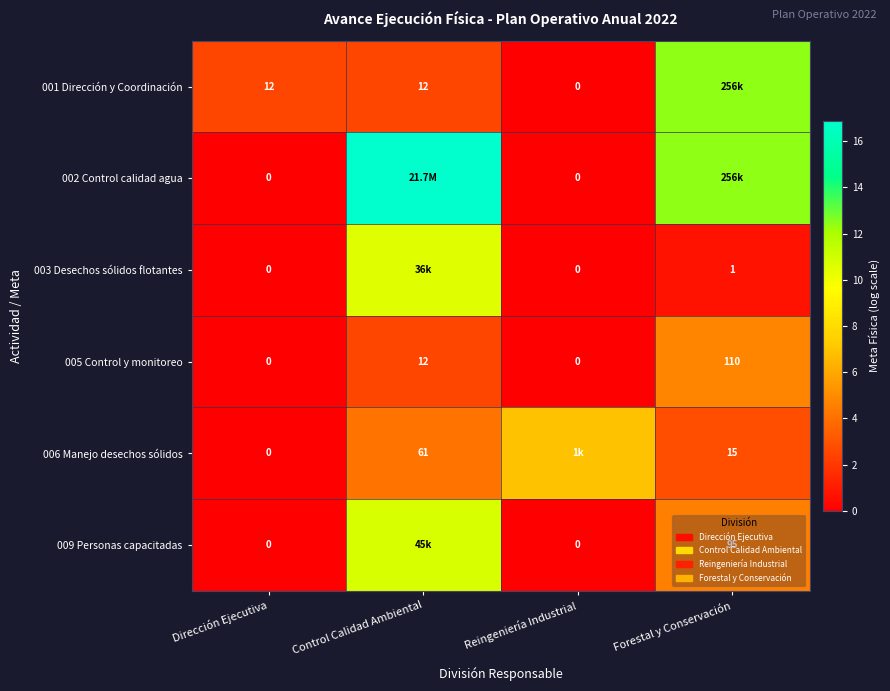

The value of 003 Desechos sólidos flotantes at Reingeniería Industrial is 0.0. True or false?

True